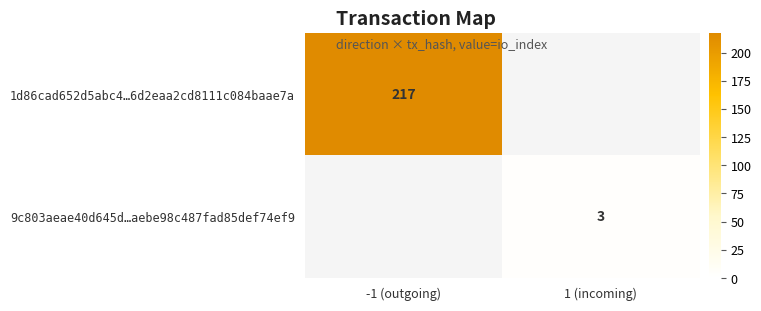

What is the maximum value shown in the chart?

217.0